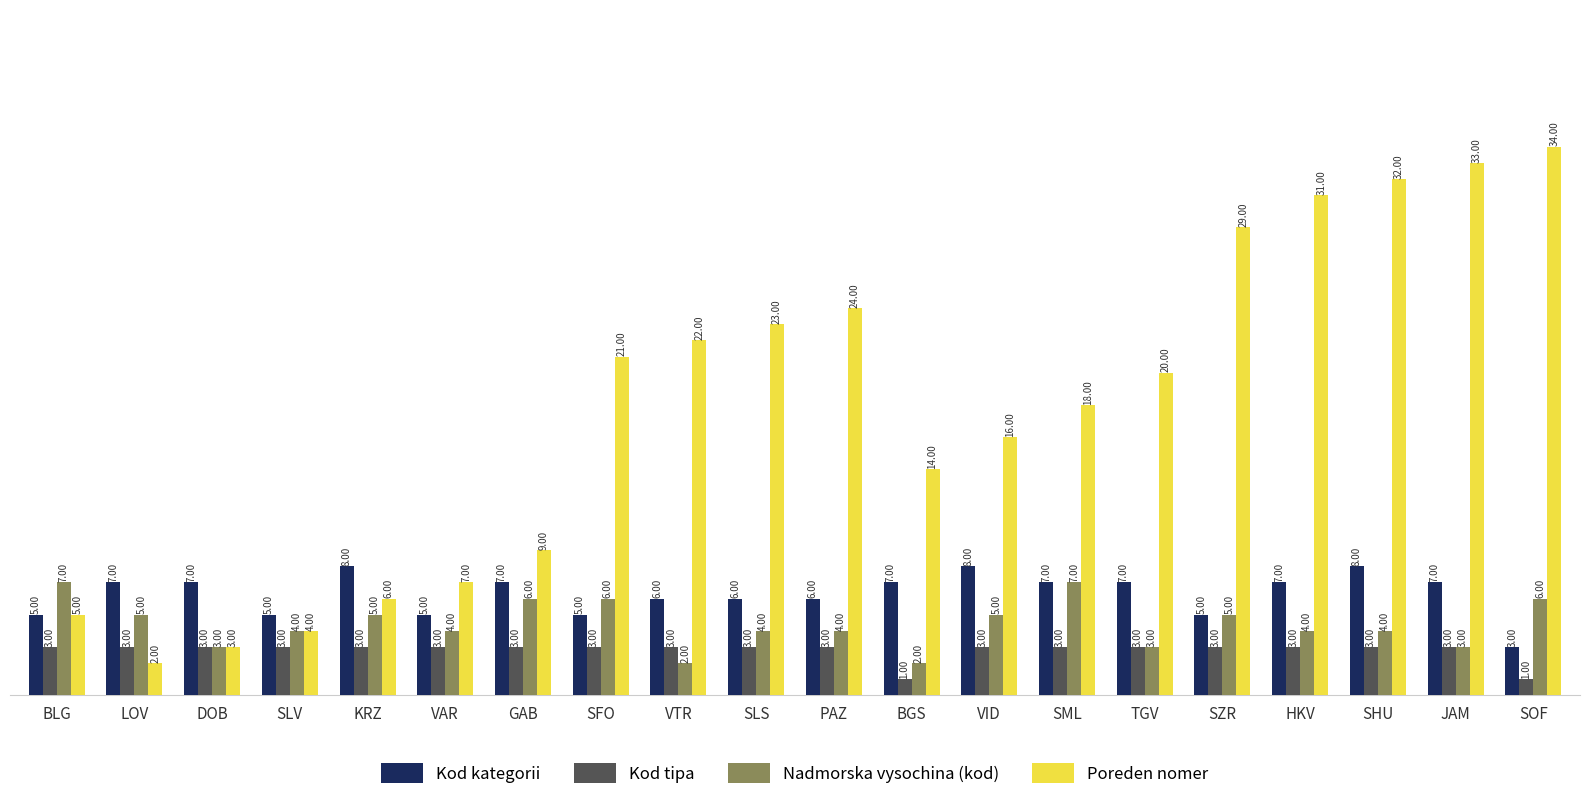

Does the chart contain stacked bars?

No